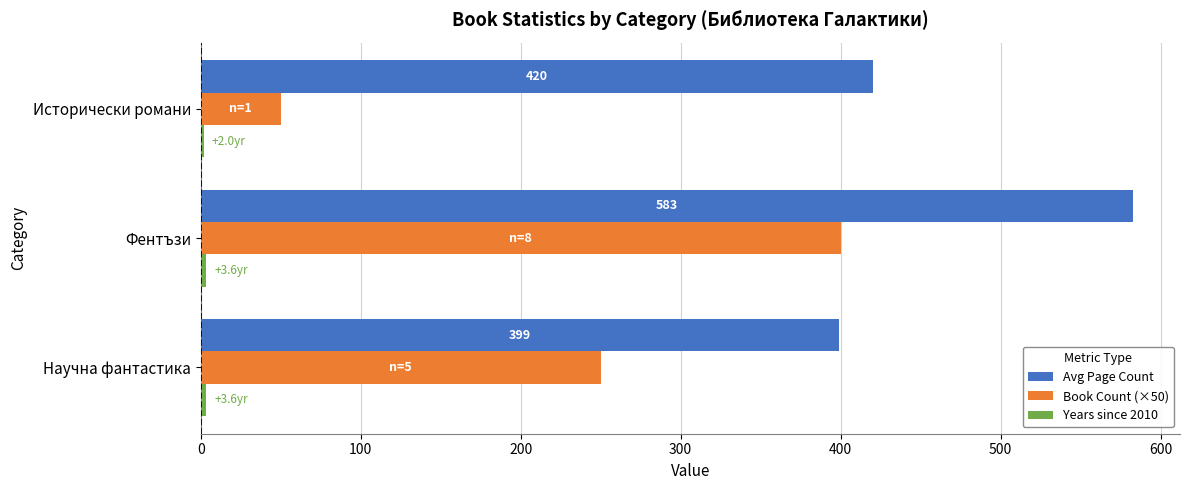

Rank the categories by Book Count (×50) value from lowest to highest.

Исторически романи, Научна фантастика, Фентъзи